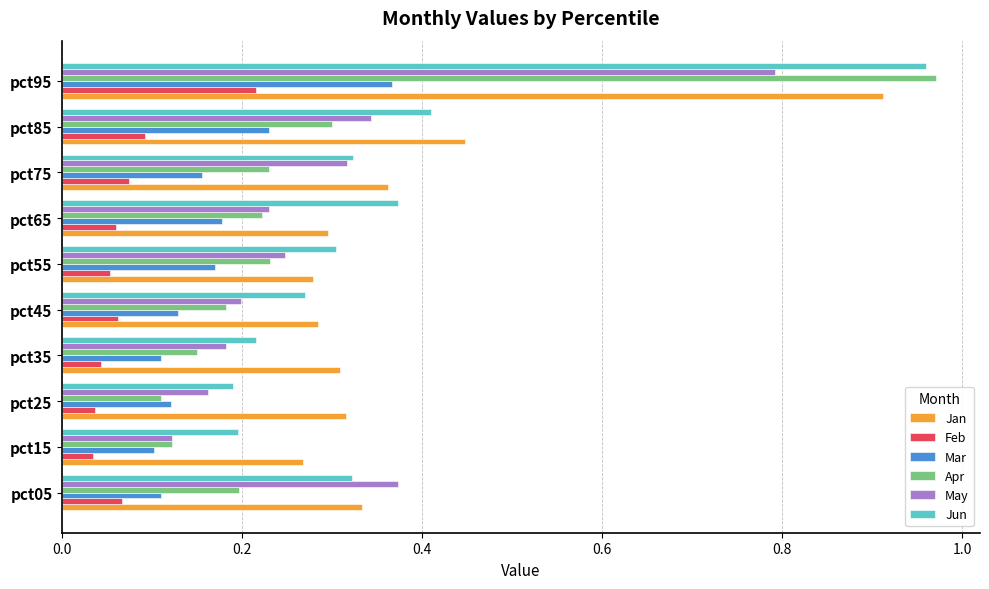

What is the sum of all Apr values?

2.7